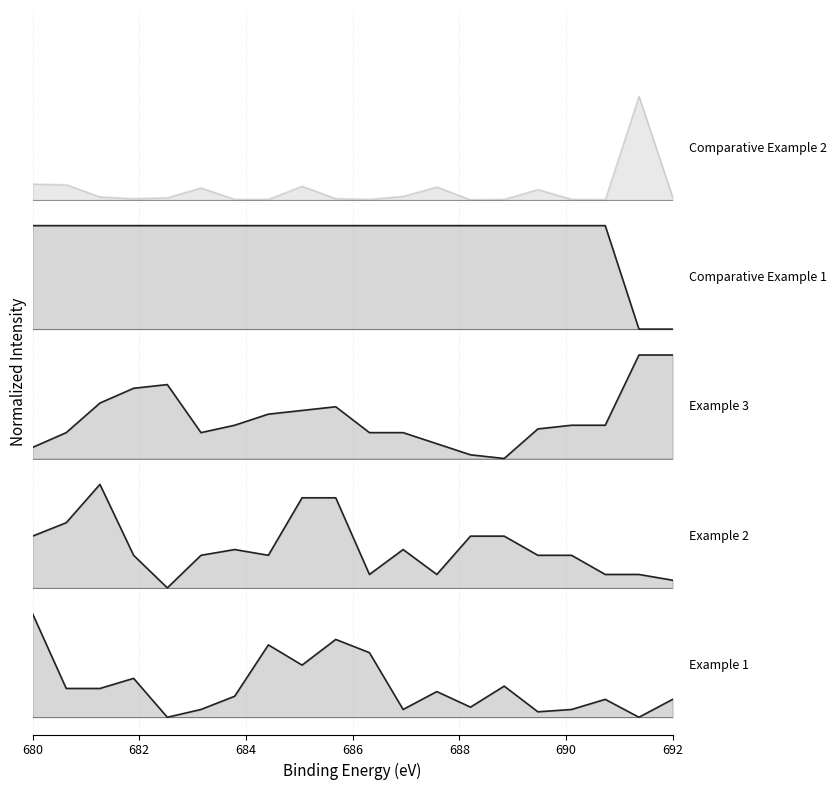

Does the chart have visible grid lines?

Yes